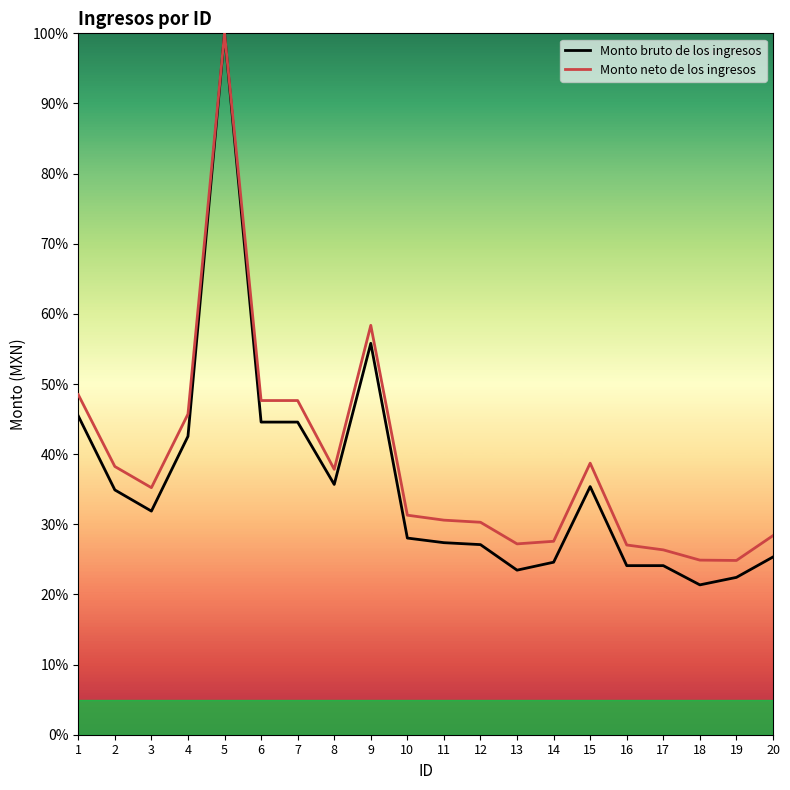

What is the value of the Monto bruto de los ingresos point at the 5th from the left?

100.0